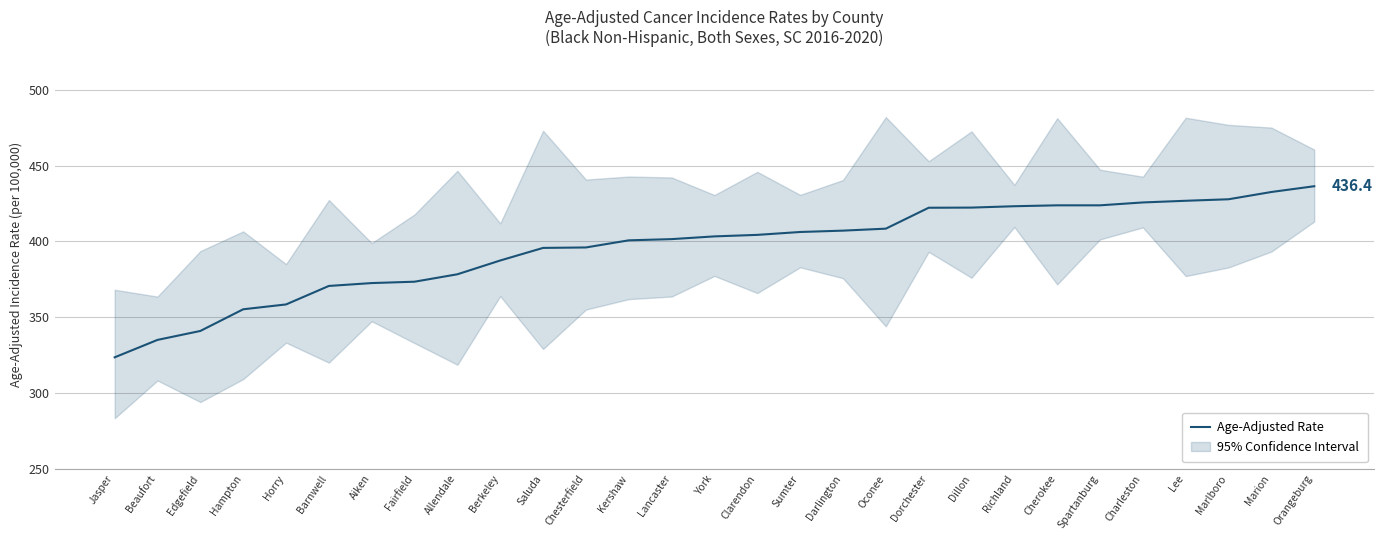

What position from the right is Kershaw?

17